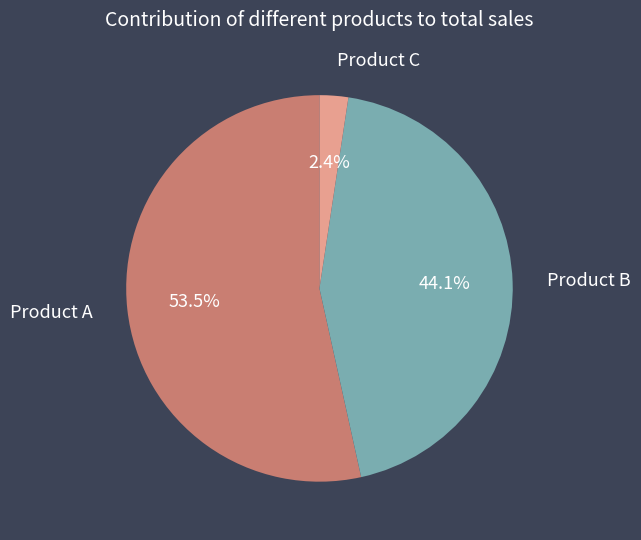

Is there a majority slice in this chart?

Yes